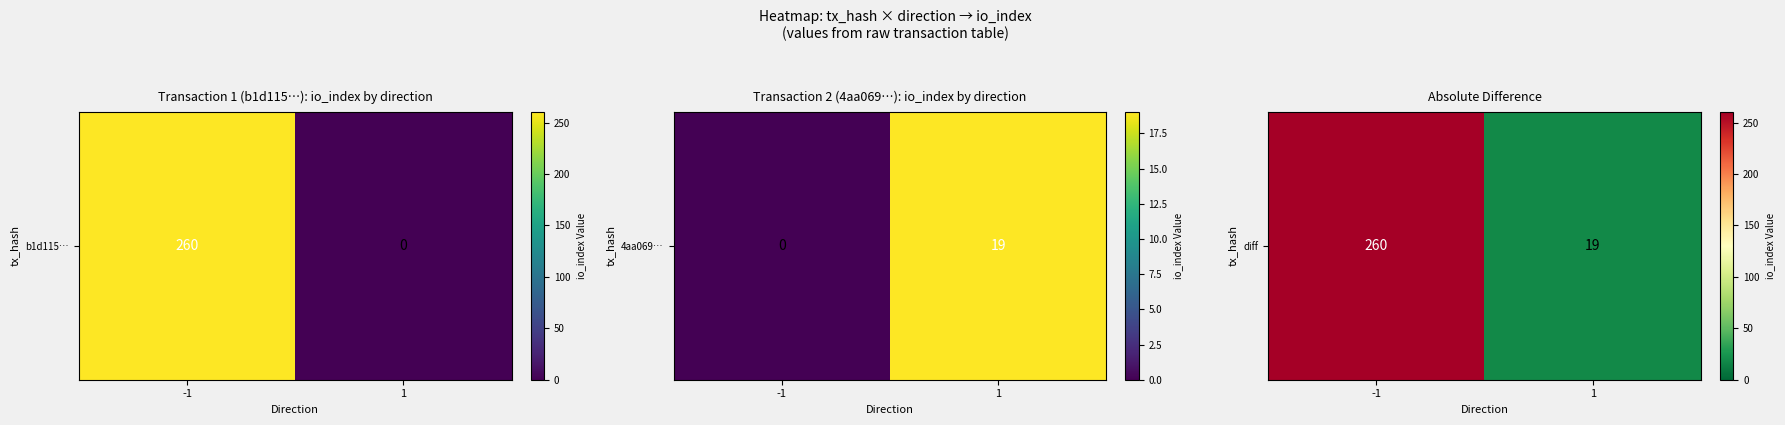

Is it true that the value at 1 is 32?

False